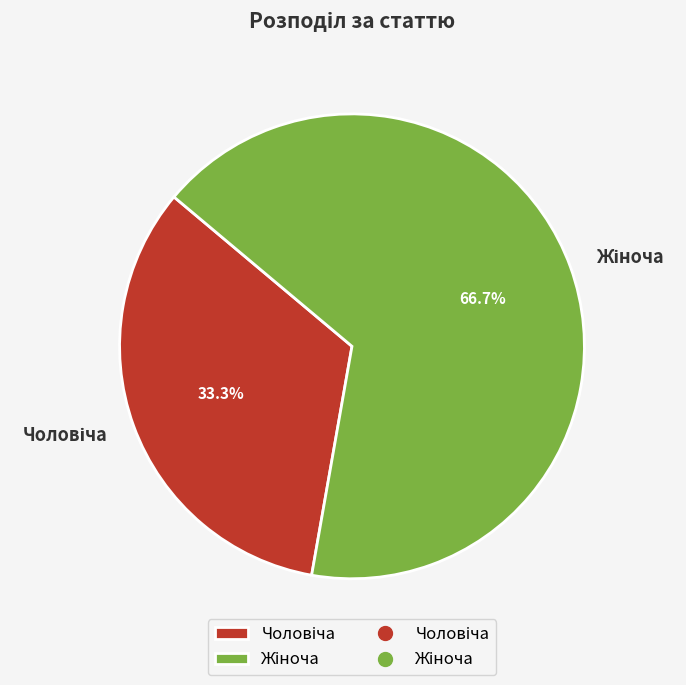

Does any single category account for the majority?

Yes